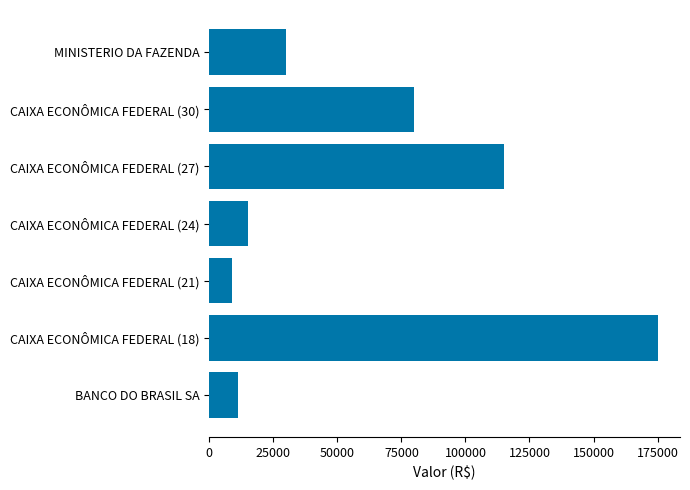

What is the change in value from CAIXA ECONÔMICA FEDERAL (18) to CAIXA ECONÔMICA FEDERAL (27)?

-60000.0